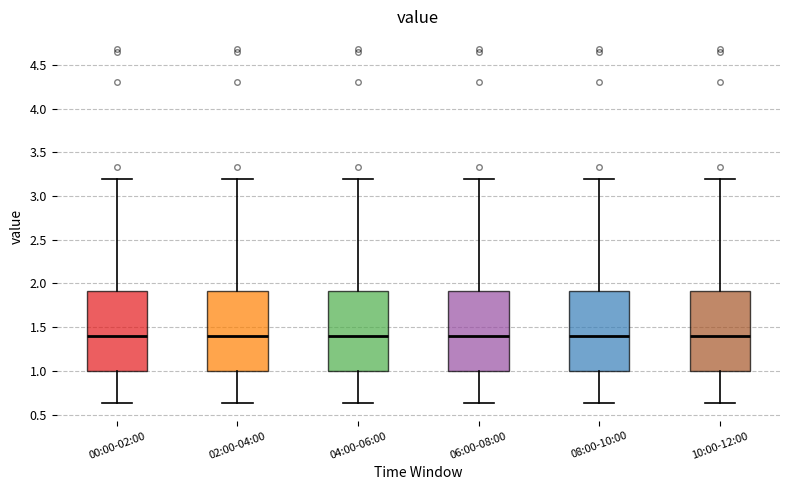

Reading left to right, transcribe this box plot: for each box, give where its median line is, the range the box spans, and where its two whiskers end, as read against the y-axis. The values are not printed on the chart, so give them approximately, as read against the axis.

00:00-02:00: median 1.40, box 1.00 to 1.90, whiskers 0.65 to 3.20
02:00-04:00: median 1.40, box 1.00 to 1.90, whiskers 0.65 to 3.20
04:00-06:00: median 1.40, box 1.00 to 1.90, whiskers 0.65 to 3.20
06:00-08:00: median 1.40, box 1.00 to 1.90, whiskers 0.65 to 3.20
08:00-10:00: median 1.40, box 1.00 to 1.90, whiskers 0.65 to 3.20
10:00-12:00: median 1.40, box 1.00 to 1.90, whiskers 0.65 to 3.20